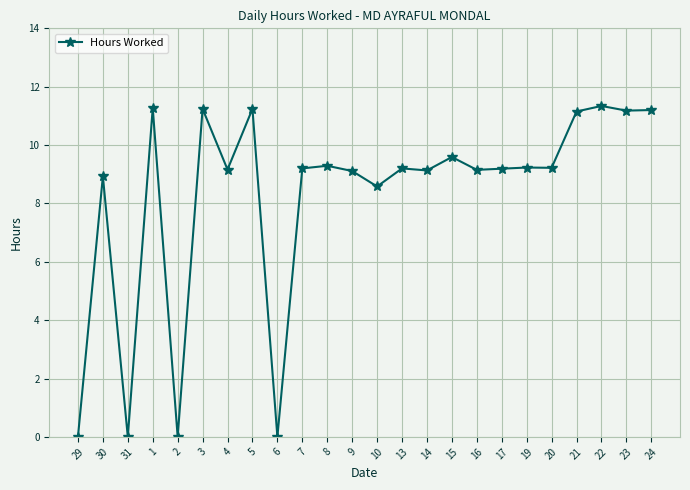

Where is the first local maximum?

30